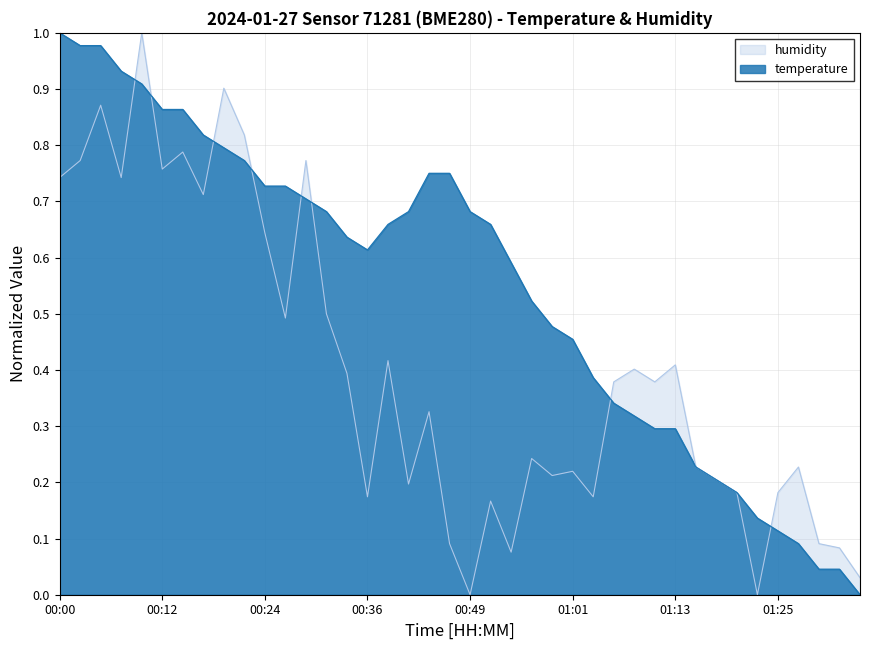

List the series in order of their peak value, lowest first.

temperature, humidity